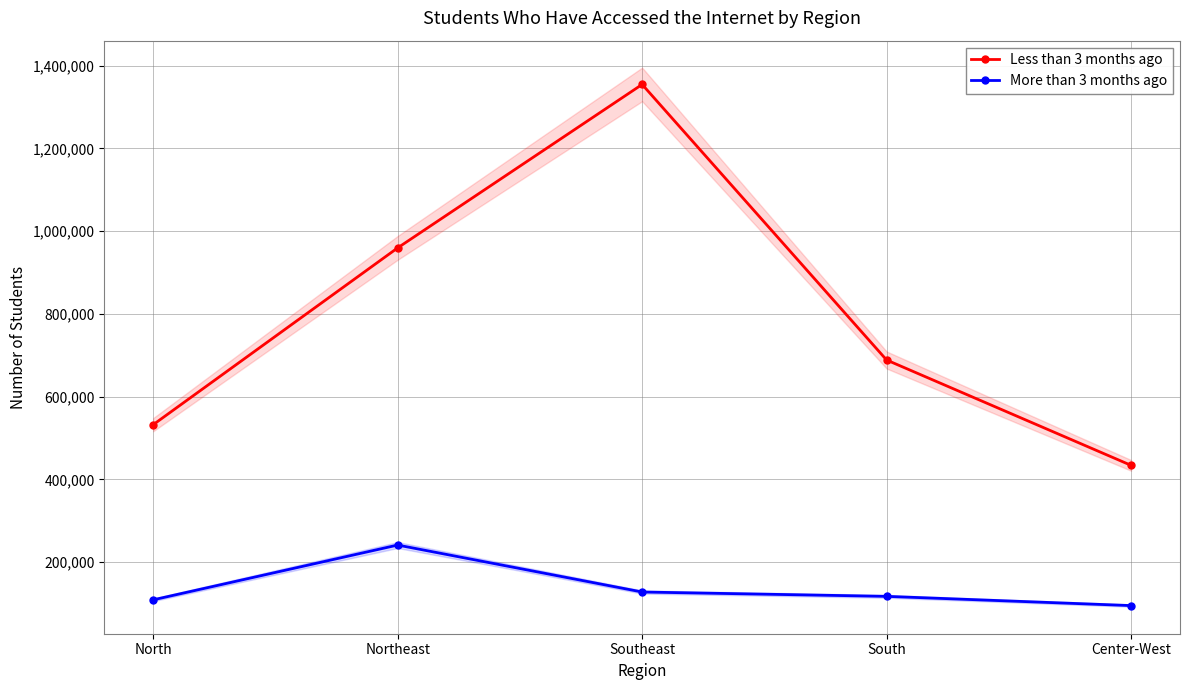

How many interior local peaks does the More than 3 months ago series have?

1